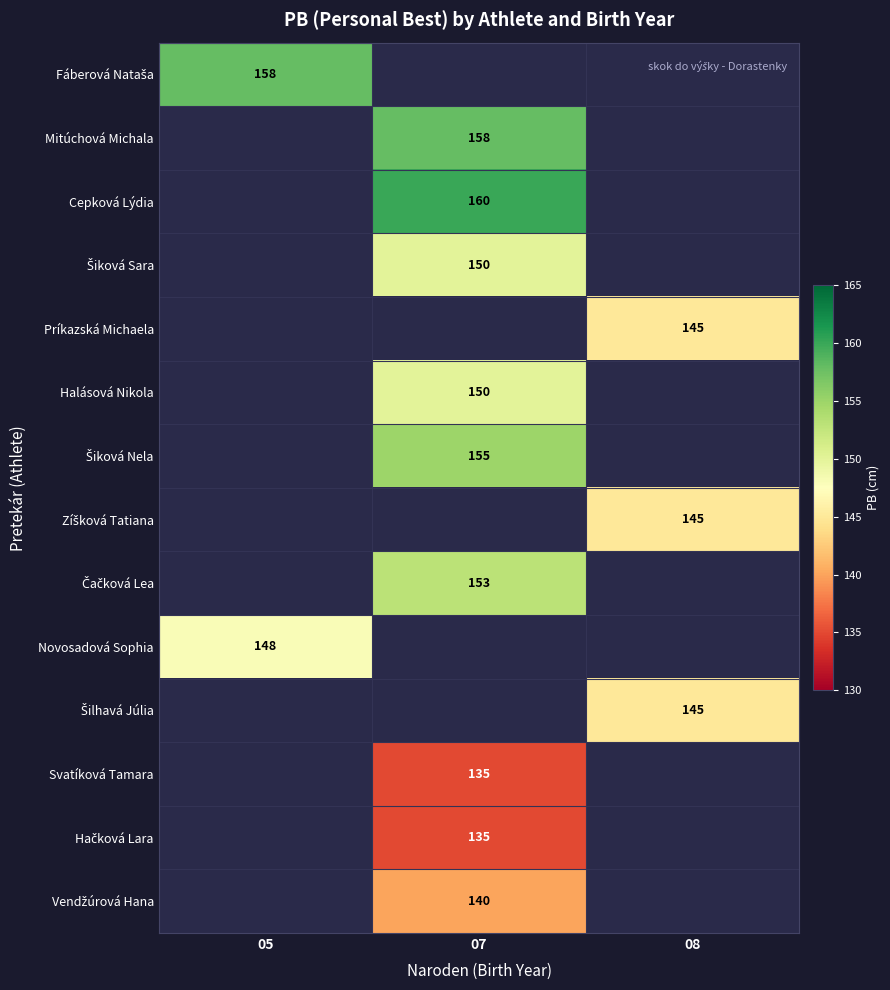

How many distinct data groups are displayed?

14